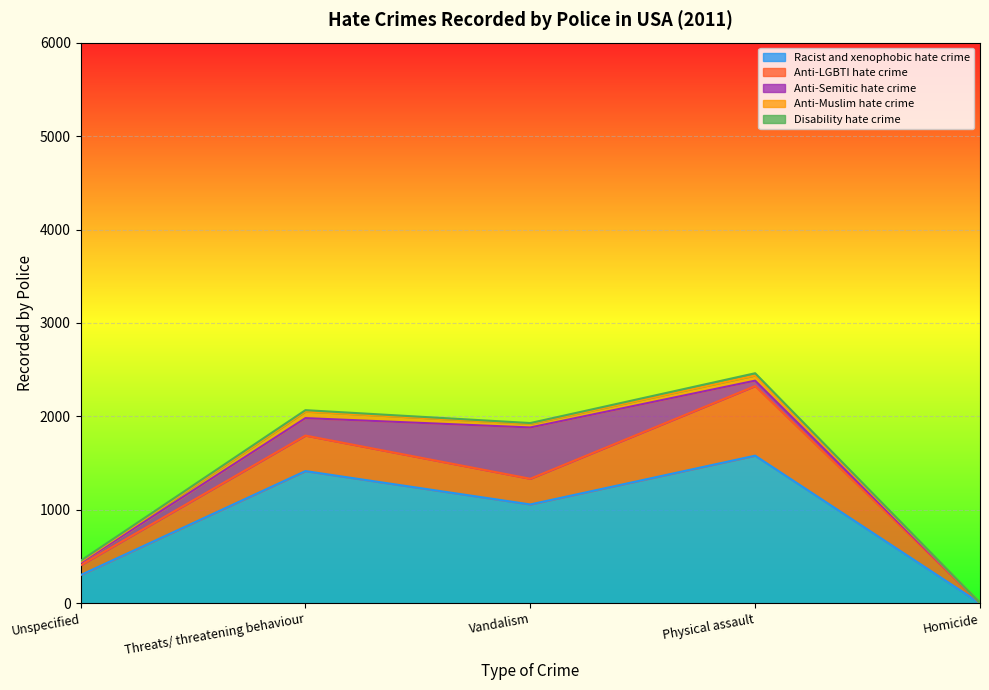

What is the highest value of the Racist and xenophobic hate crime series?

1580